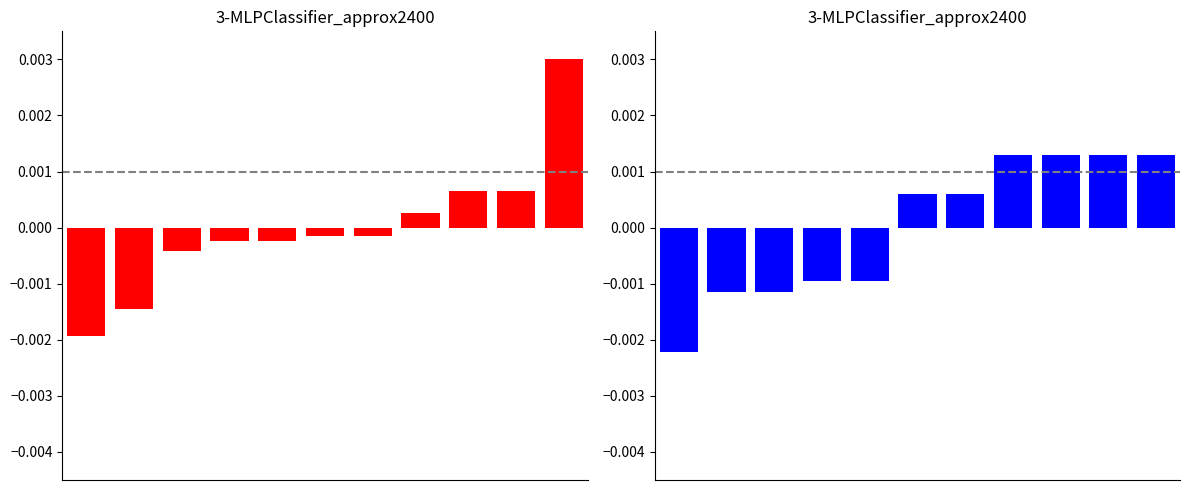

Where is Adjusted Score nearest to the value 0?

5